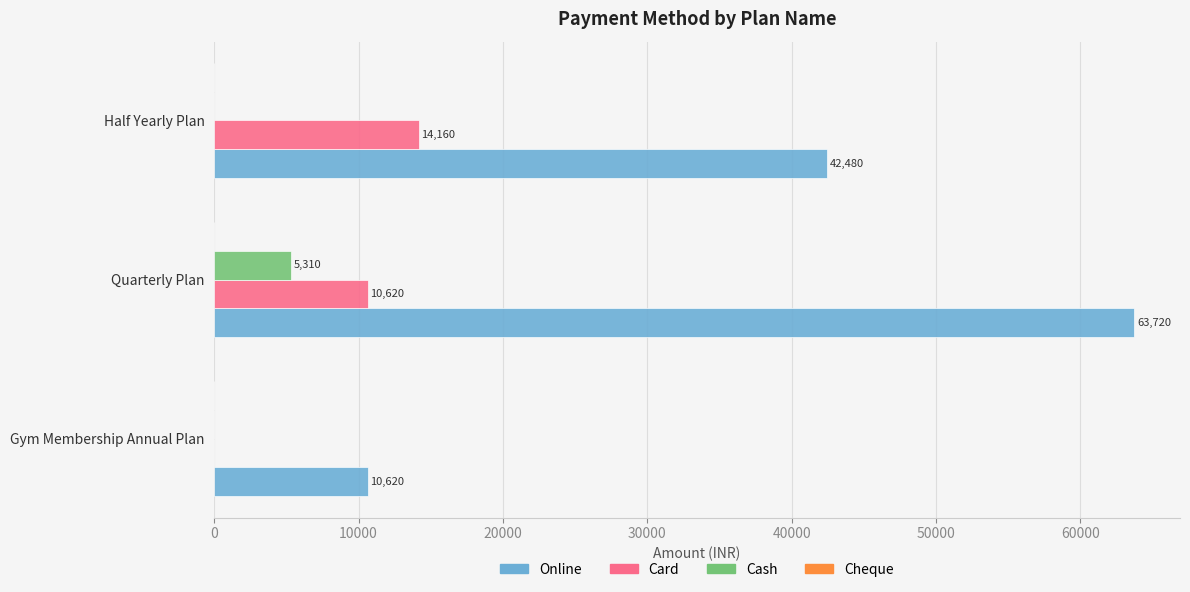

Where is Online nearest to the value 37170?

Half Yearly Plan